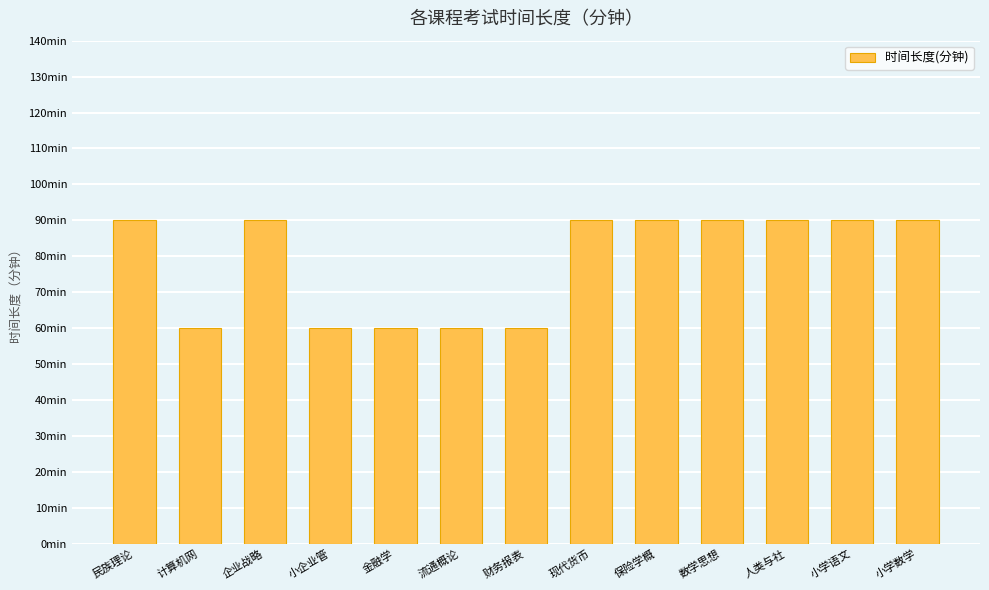

How many bars are there in total?

13